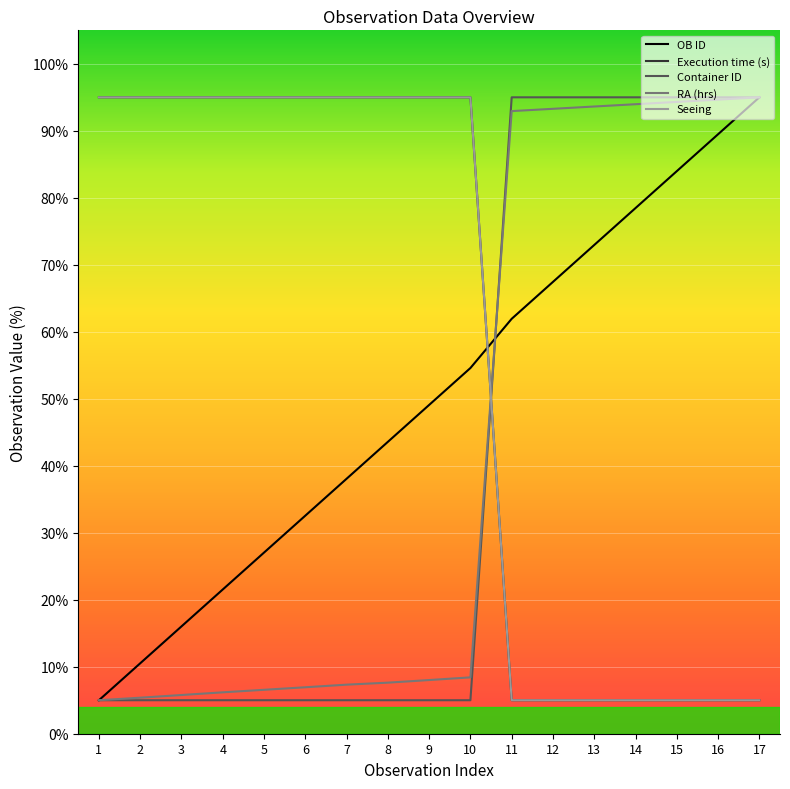

Does the chart display data point markers on the line(s)?

No